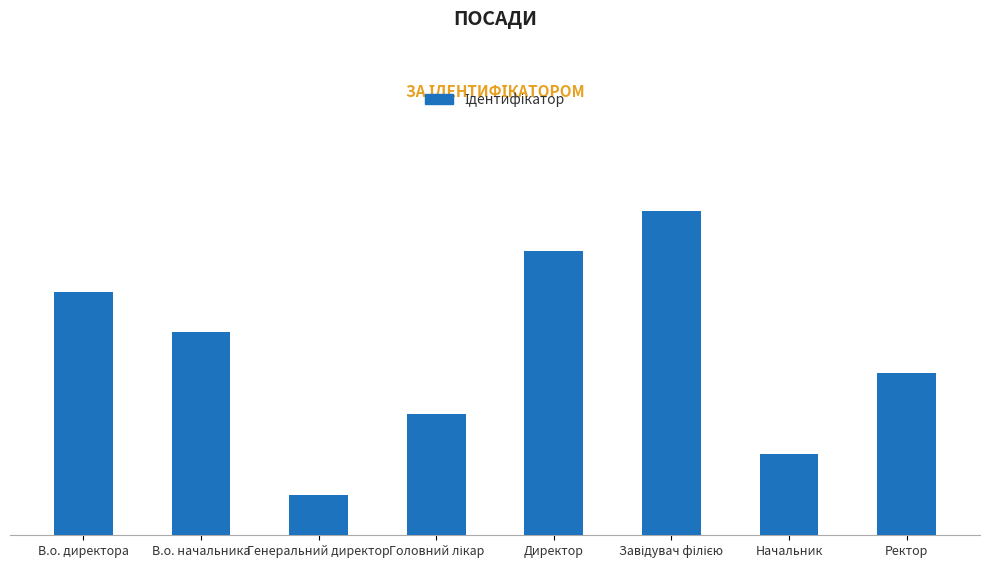

What is the greatest value displayed?

8